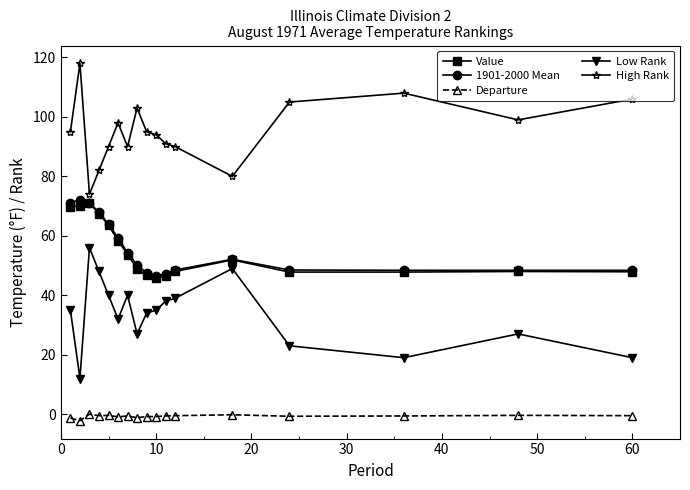

True or false: 1901-2000 Mean has more than 1 interior local peaks.

True